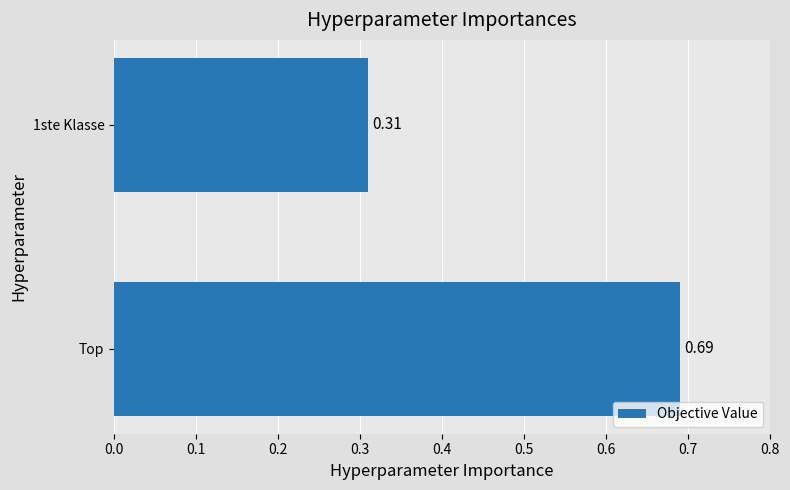

Between 1ste Klasse and Top, which is larger?

Top